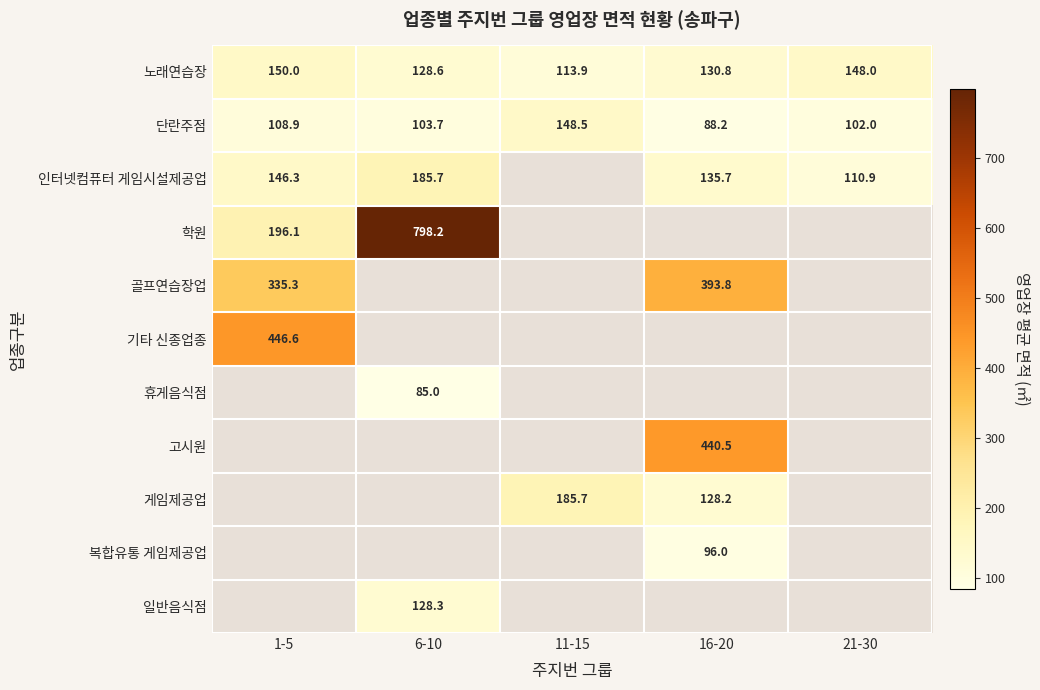

Is it true that 노래연습장 equals 72.8 at 21-30?

False